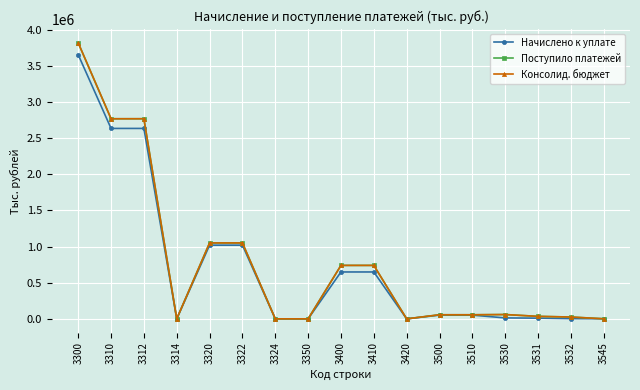

Count the number of data series in this chart.

3